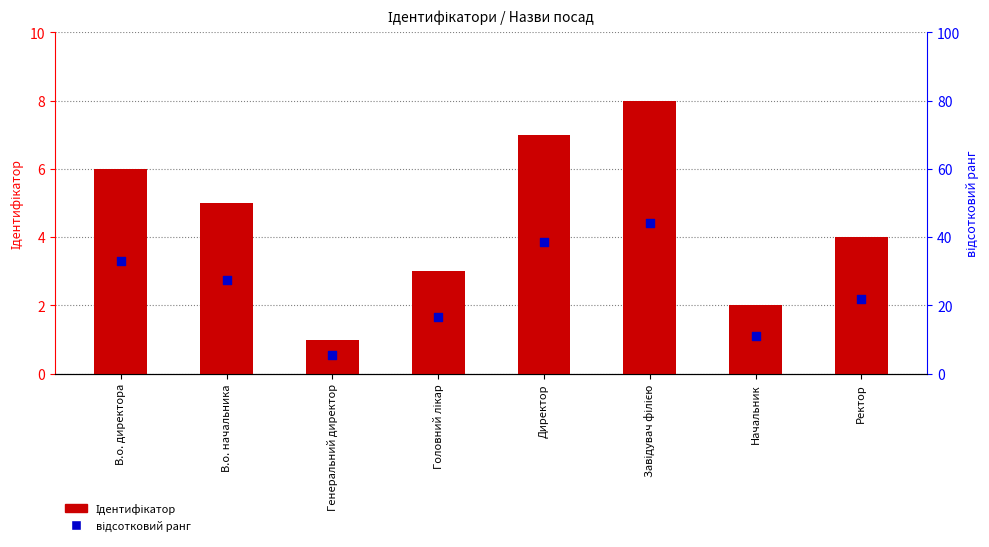

What are all the series names shown in the legend?

Ідентифікатор, відсотковий ранг